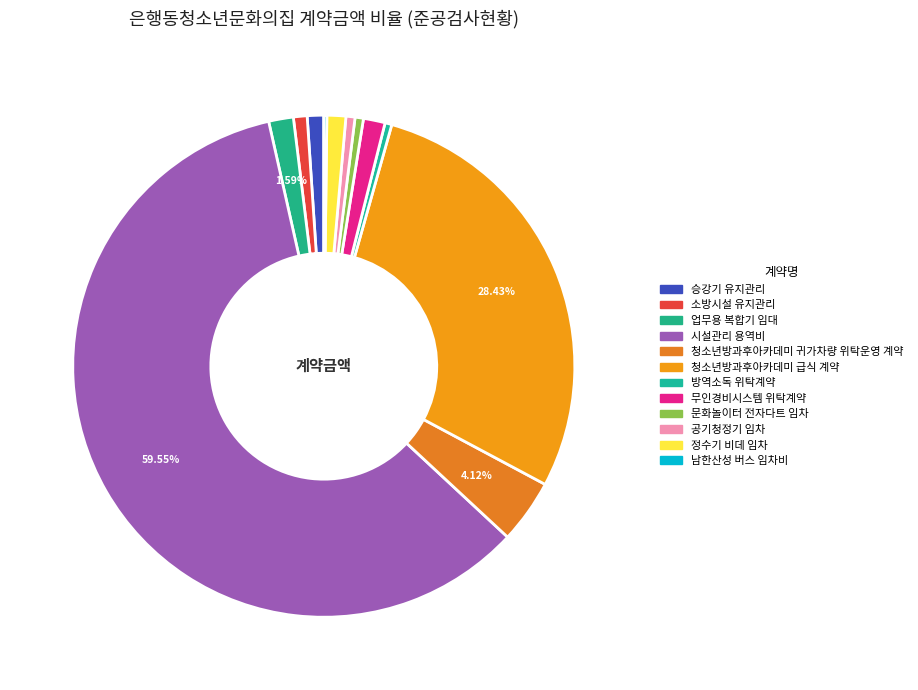

How many slices are in this pie chart?

12